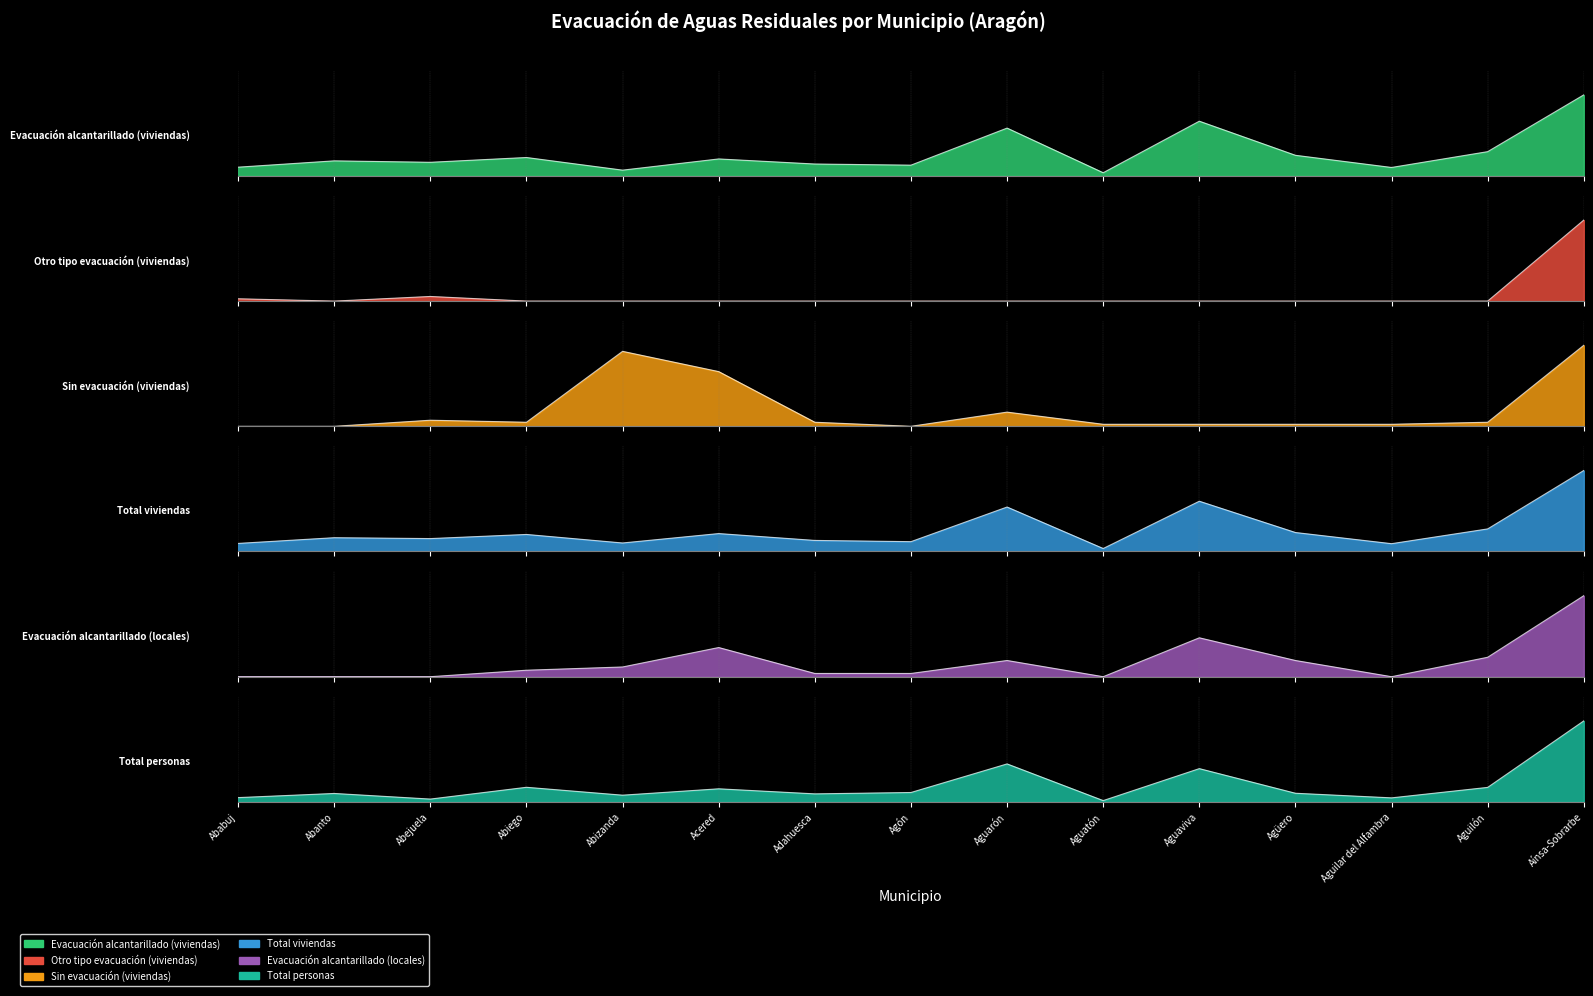

Between Ababuj and Abejuela, which series saw the biggest shift?

Total viviendas